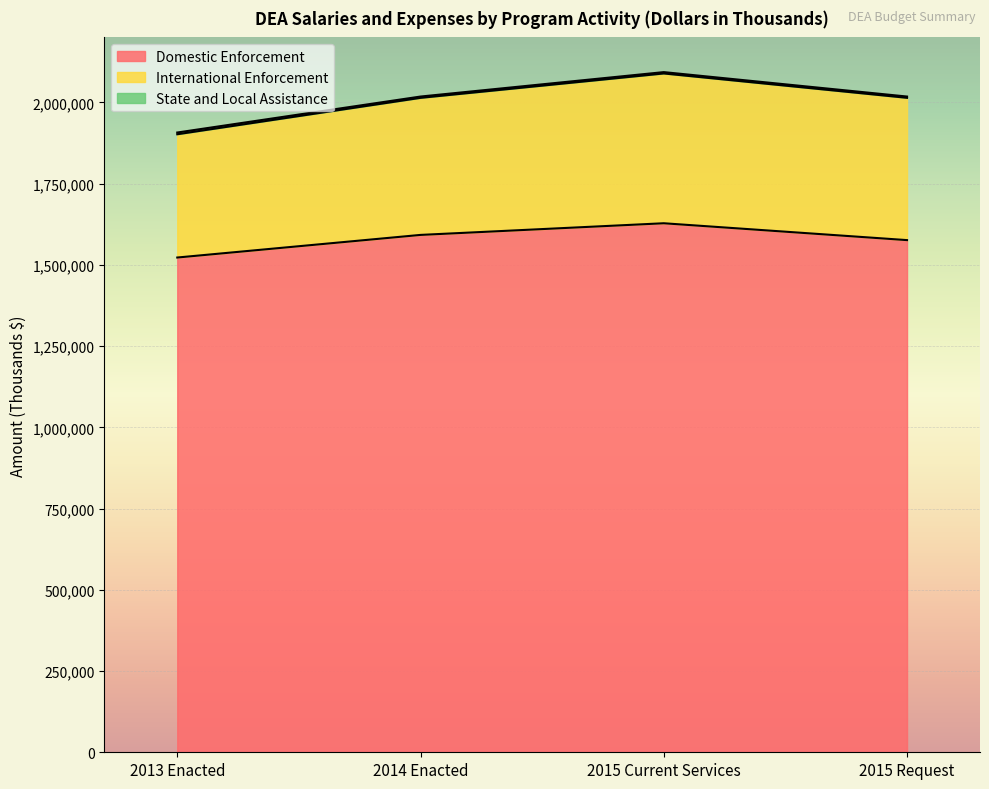

At which label does International Enforcement reach its peak?

2015 Current Services